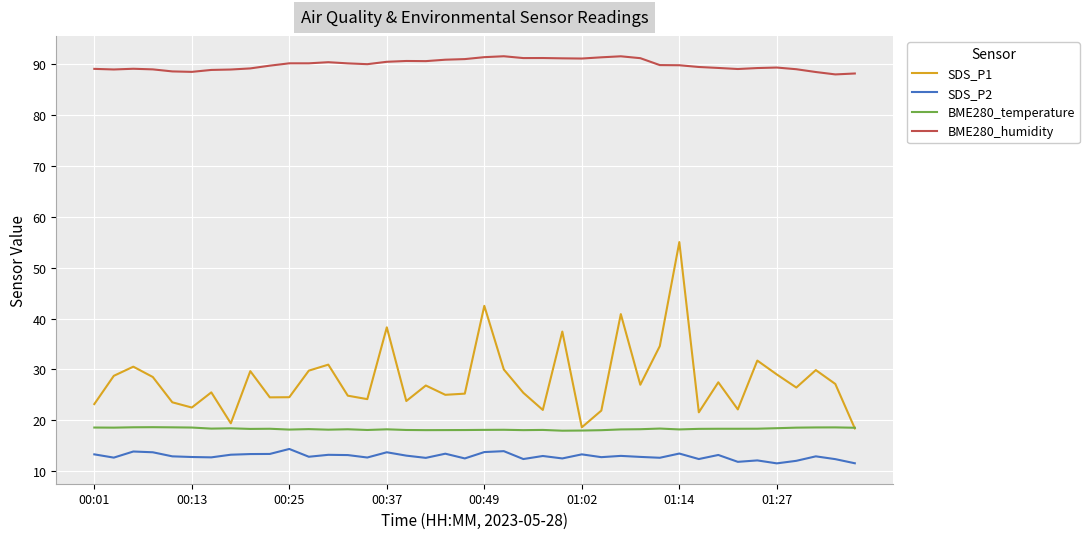

Which series has the largest range (max minus min)?

SDS_P1